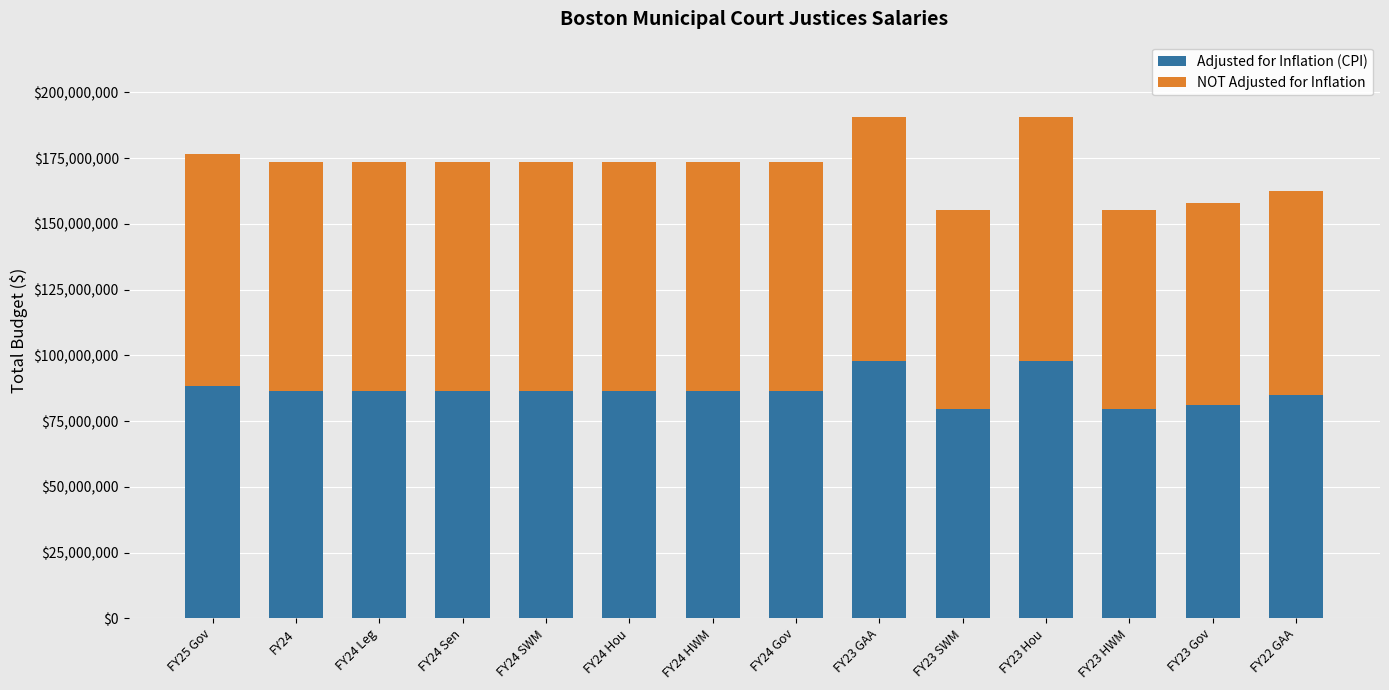

How many categories are shown in the chart?

14